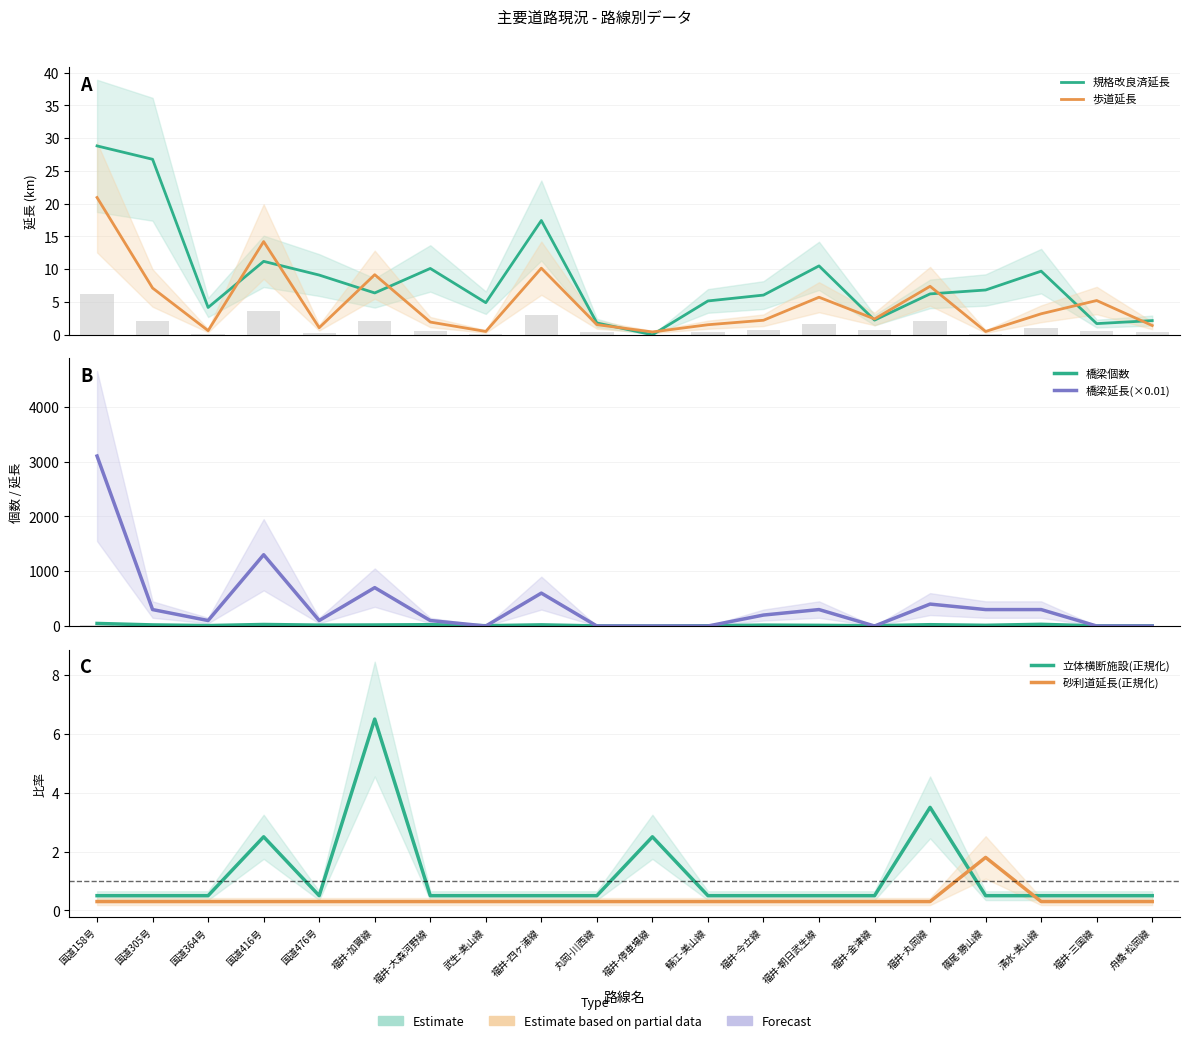

What is the highest value of the 歩道延長 series?

20.9